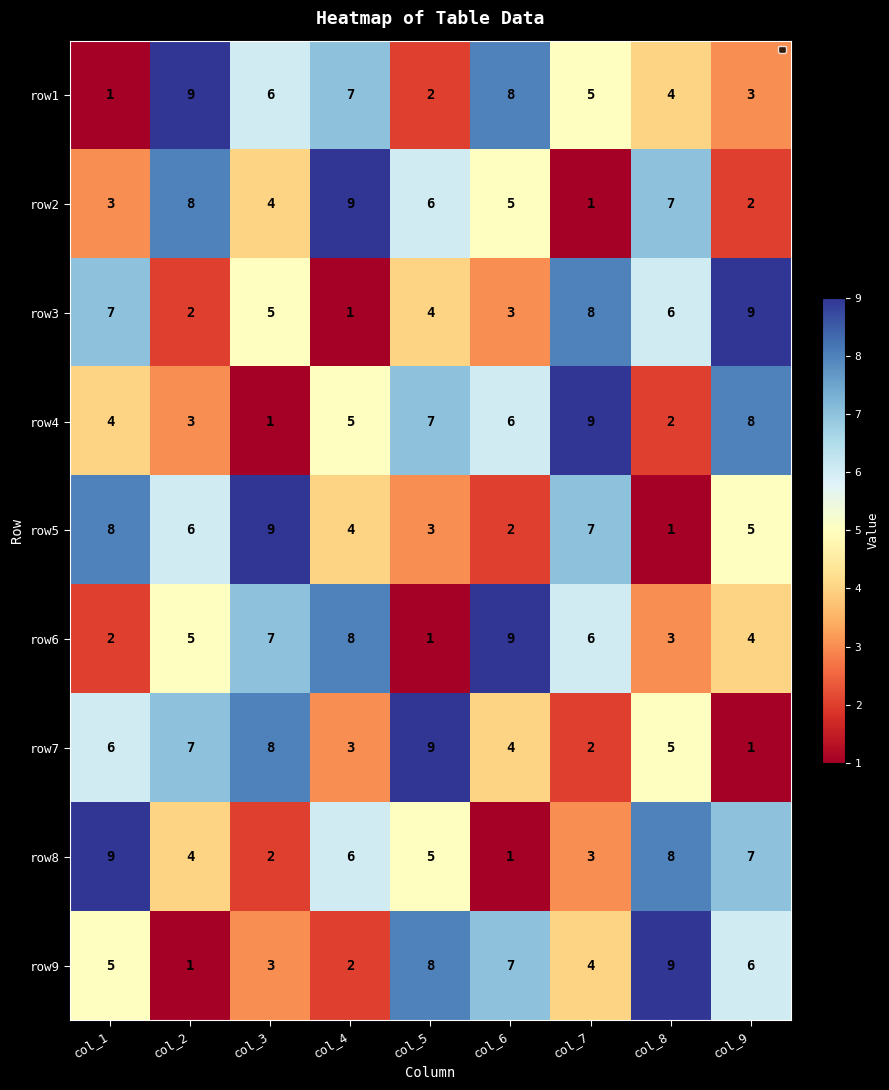

Where is row4 nearest to the value 5?

col_4